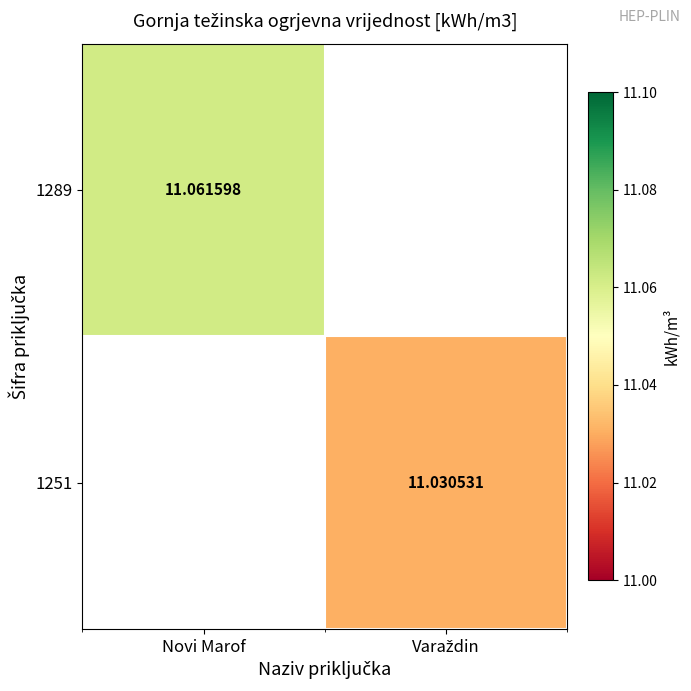

How many positive values does the 1251 series have?

1